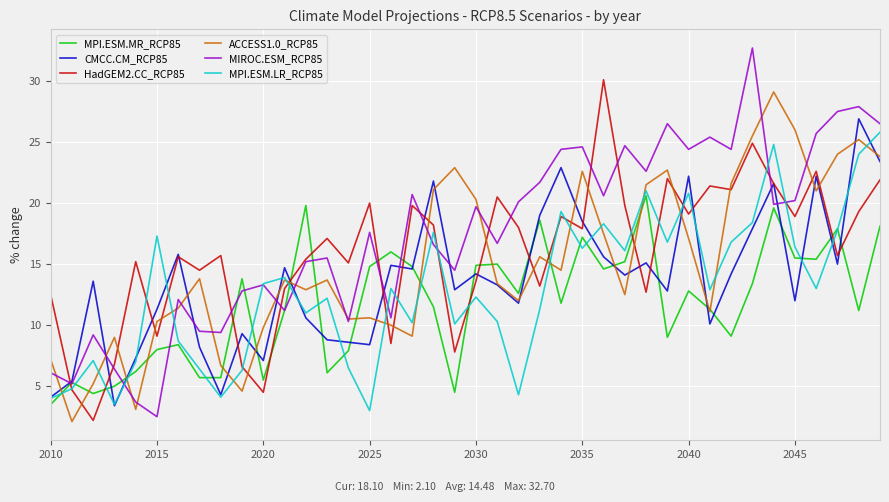

True or false: CMCC.CM_RCP85 and MIROC.ESM_RCP85 intersect in this chart.

True